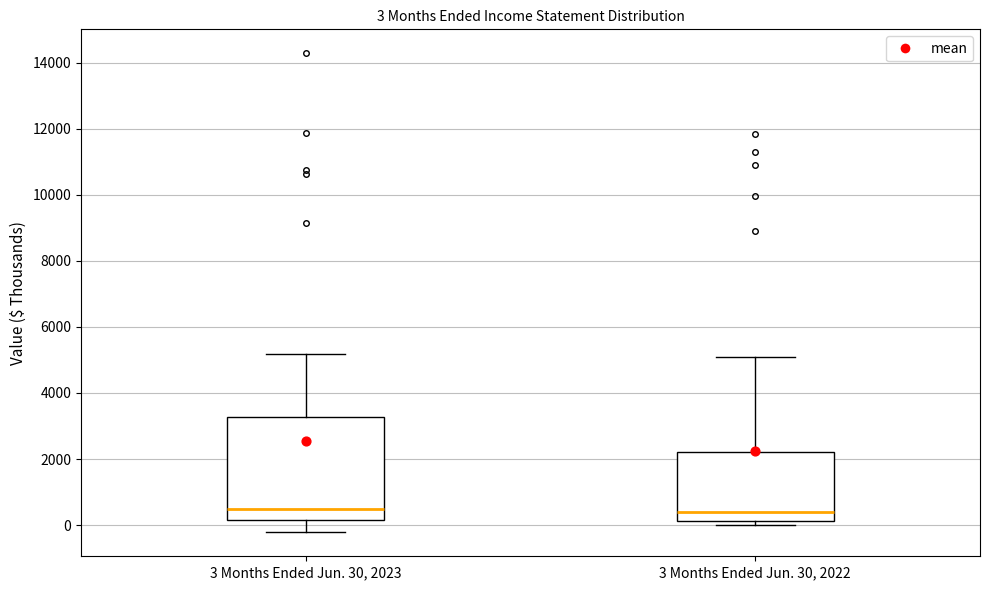

Which box is the tallest, from its lower edge to its upper edge?

3 Months Ended Jun. 30, 2023